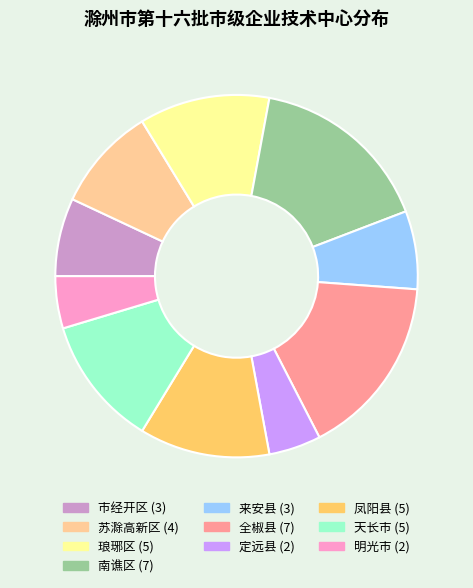

Between 苏滁高新区 and 定远县, which is larger?

苏滁高新区